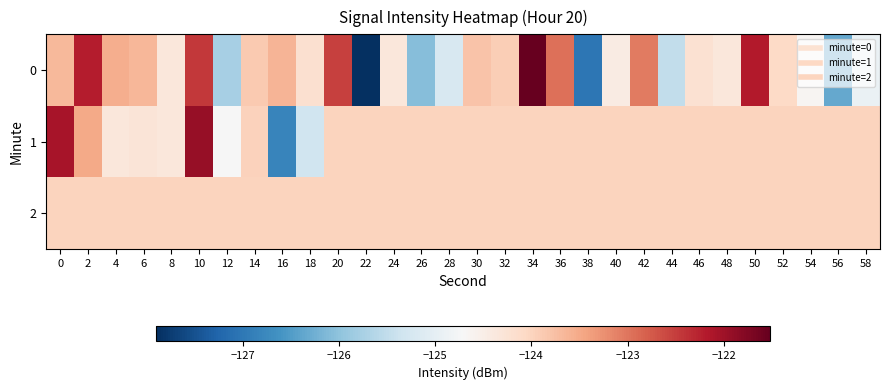

At 42, list the series in order from smallest to largest.

1, 2, 0